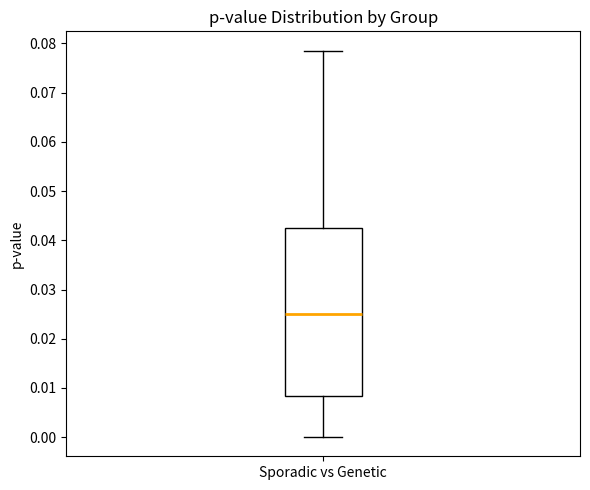

Read this box plot against the y-axis: the position of the median line, the range covered by the box, and the ends of both whiskers. The values are not printed on the chart, so give them approximately, as read against the axis.

median 0.025, box 0.008 to 0.042, whiskers 0.000 to 0.079